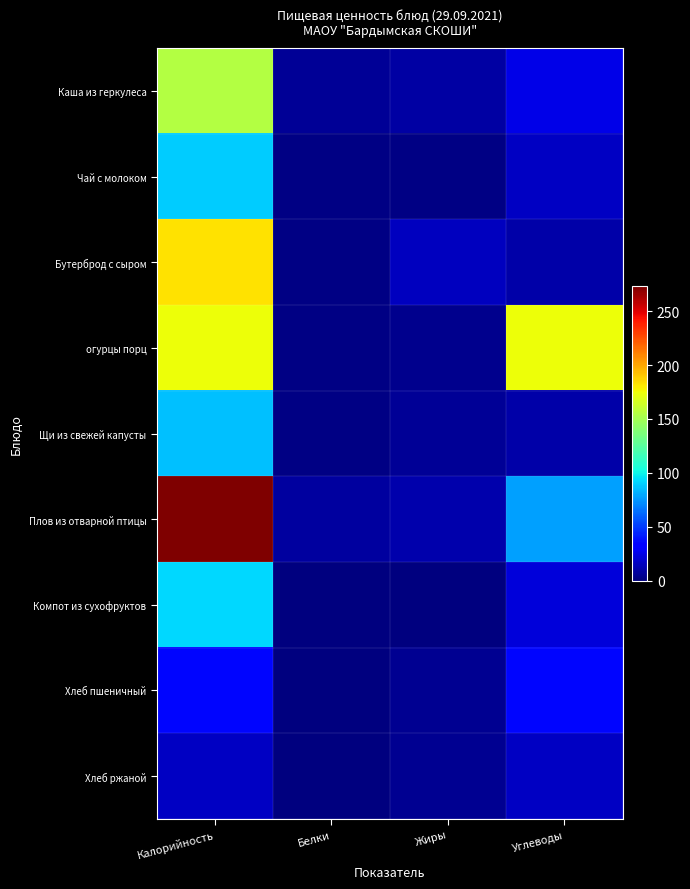

Which series has the largest range (max minus min)?

Плов из отварной птицы